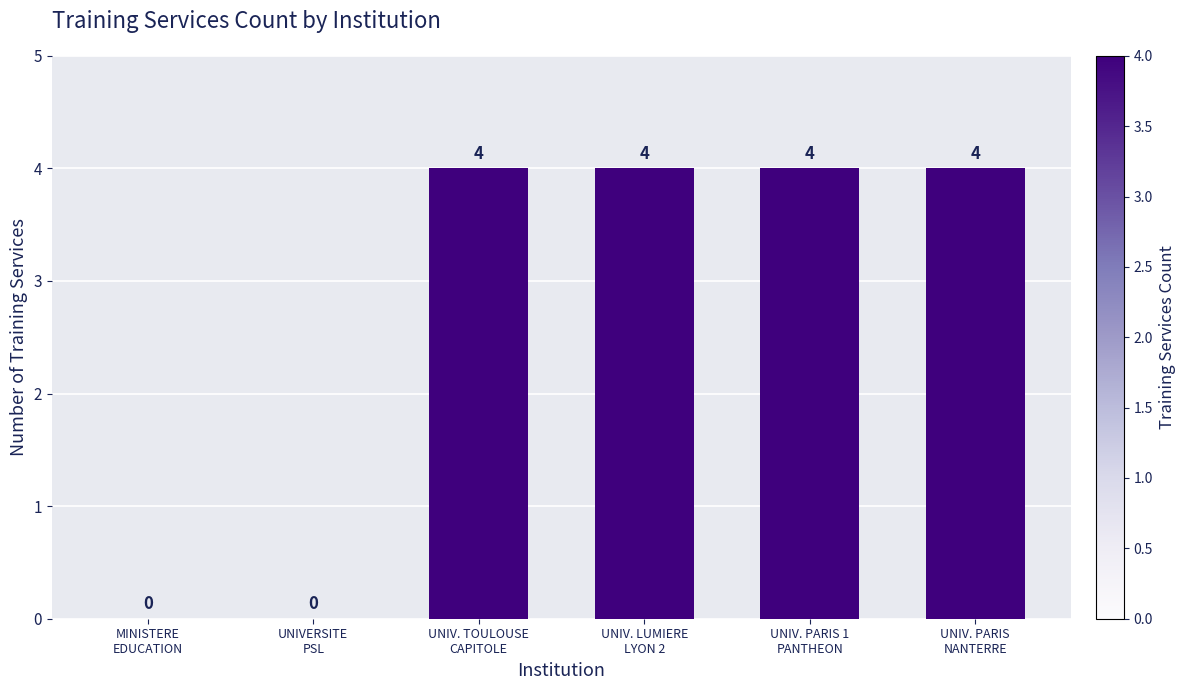

Reading left to right, transcribe all the data shown in this chart.

MINISTERE
EDUCATION=0	UNIVERSITE
PSL=0	UNIV. TOULOUSE
CAPITOLE=4	UNIV. LUMIERE
LYON 2=4	UNIV. PARIS 1
PANTHEON=4	UNIV. PARIS
NANTERRE=4